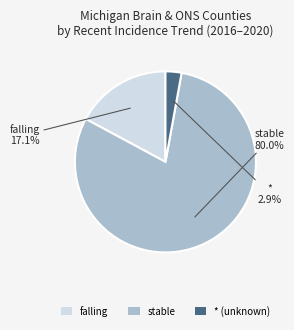

How much of the chart is everything except falling?

82.9%